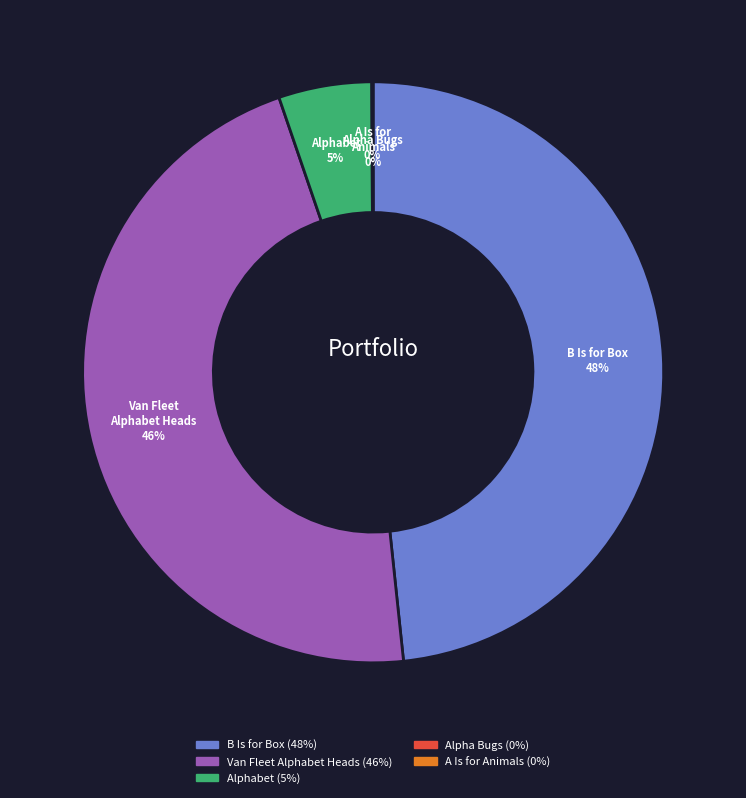

The B Is for Box slice represents 39% of the pie. True or false?

False